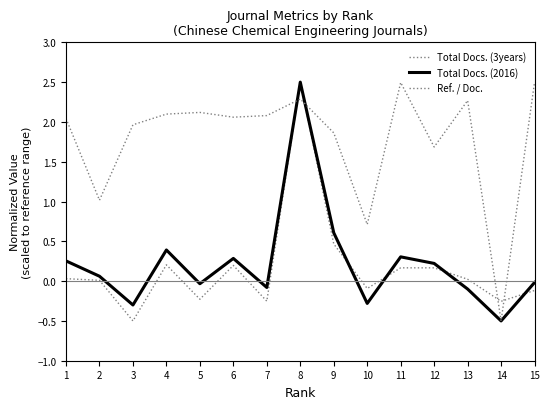

Is this an area chart (filled region under the line)?

No